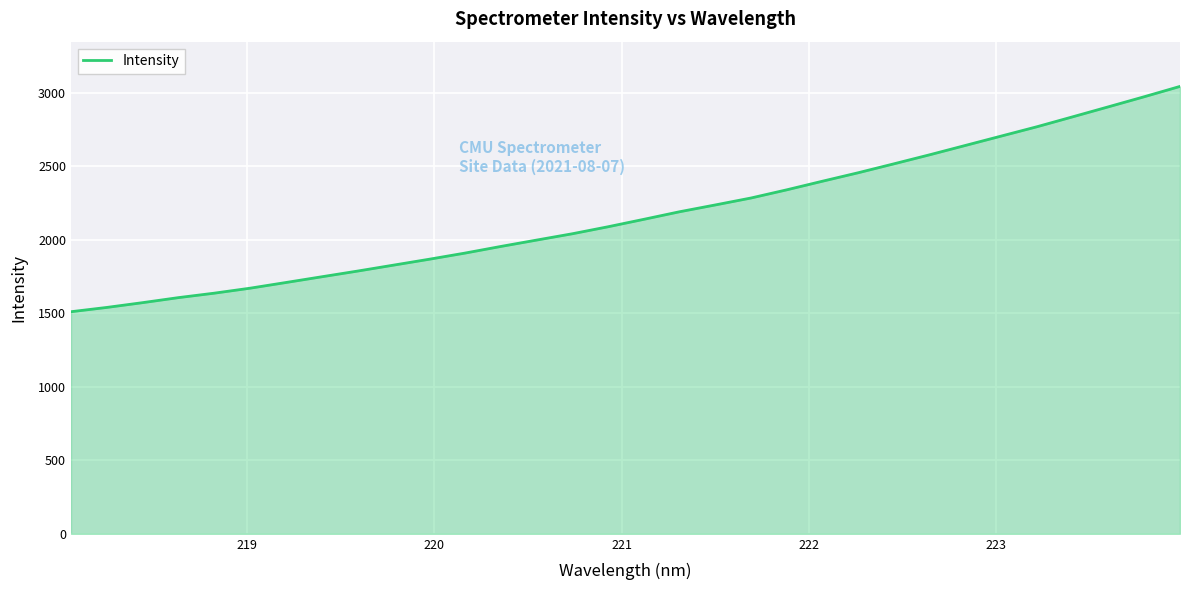

What is the smallest value displayed?

1511.1